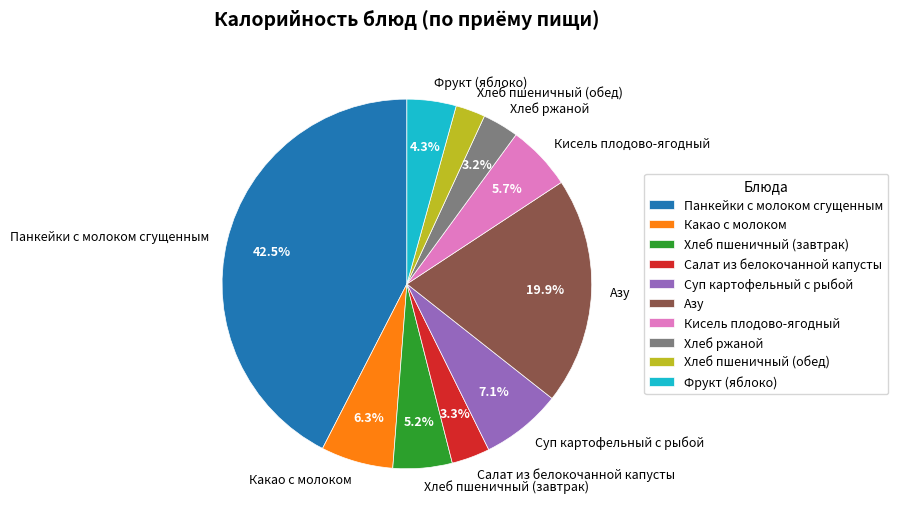

Does any single category account for the majority?

No